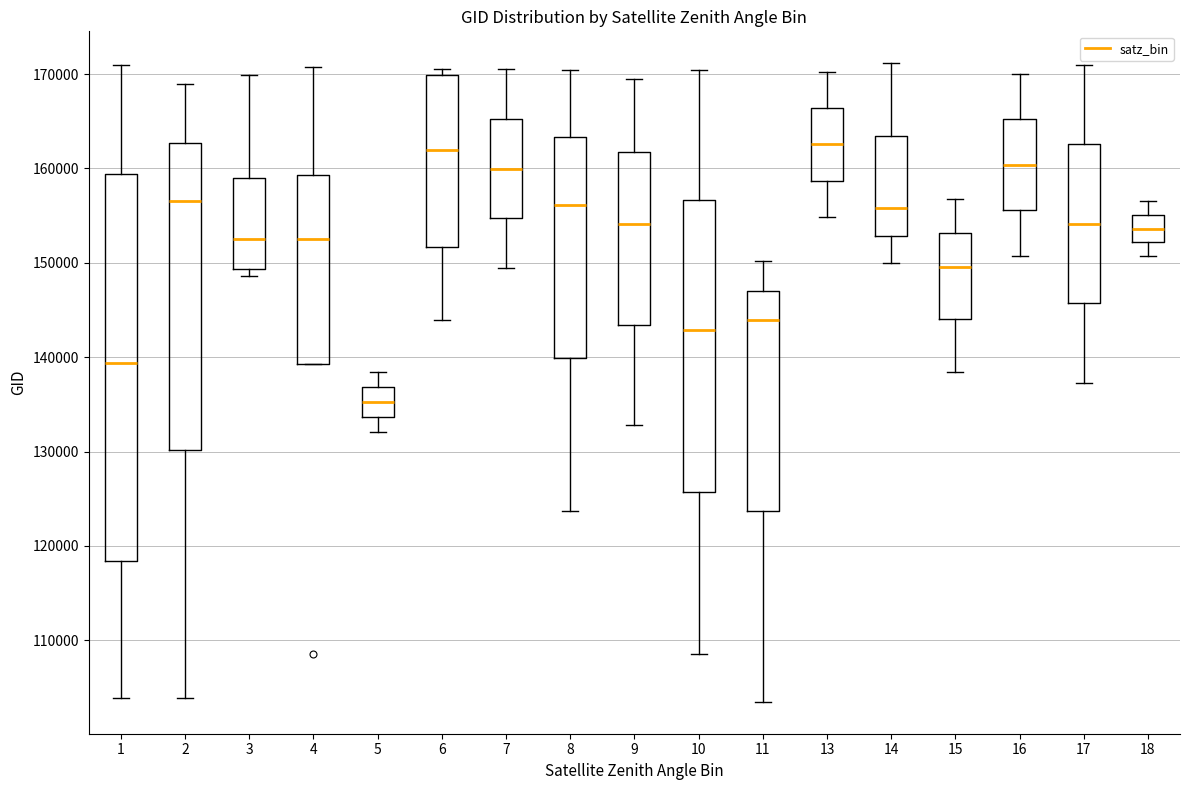

Which box has the lowest median line?

5